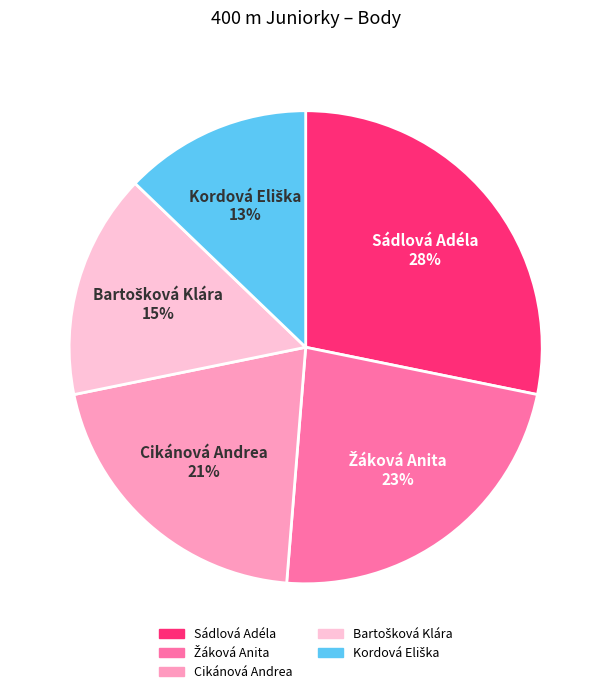

Between Cikánová Andrea and Sádlová Adéla, which is larger?

Sádlová Adéla